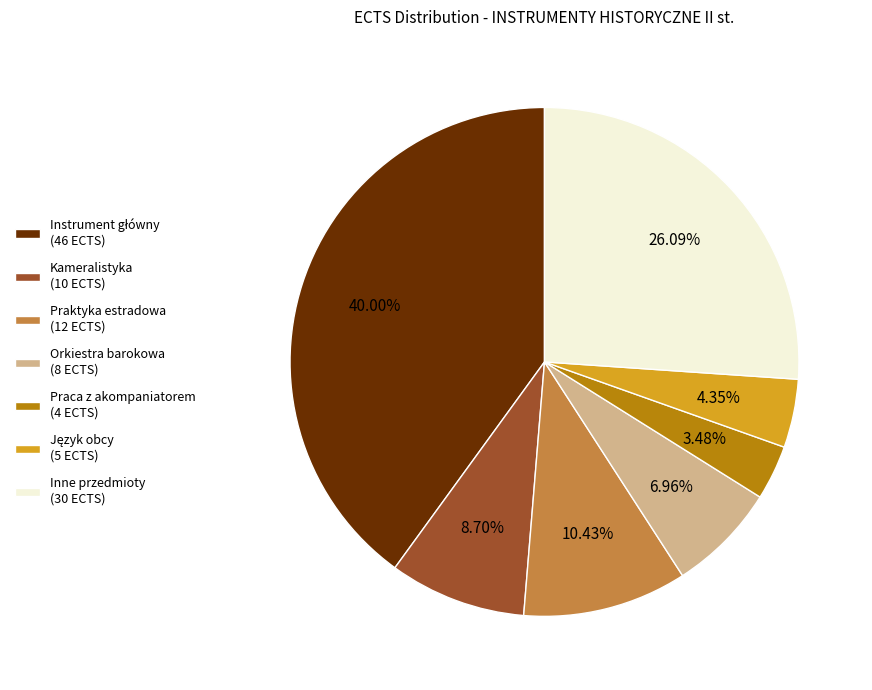

Is the sum of Kameralistyka (10 ECTS) and Praca z akompaniatorem (4 ECTS) greater than half?

No